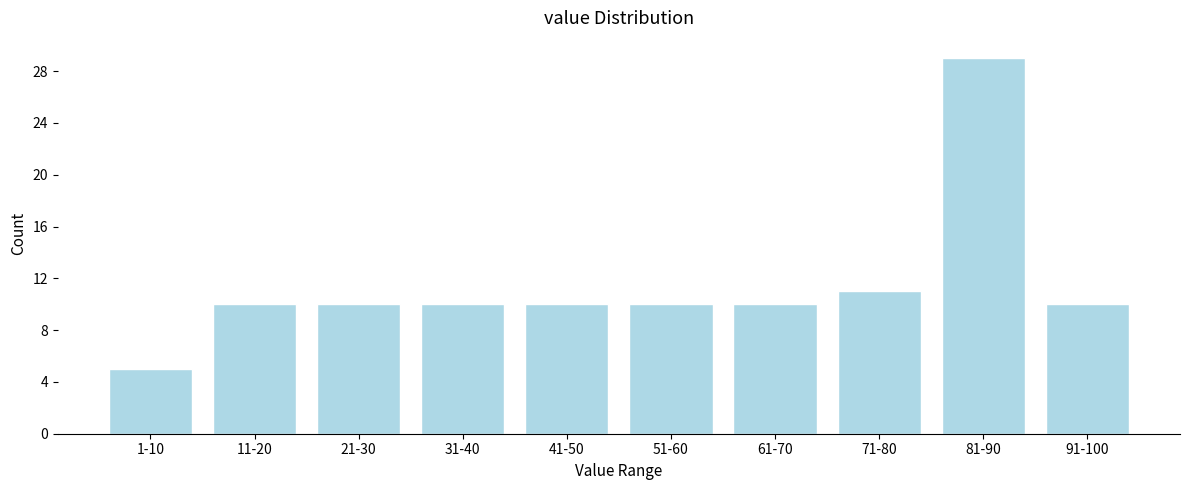

Reading right to left, what are all the values shown in this chart?

91-100=10	81-90=29	71-80=11	61-70=10	51-60=10	41-50=10	31-40=10	21-30=10	11-20=10	1-10=5